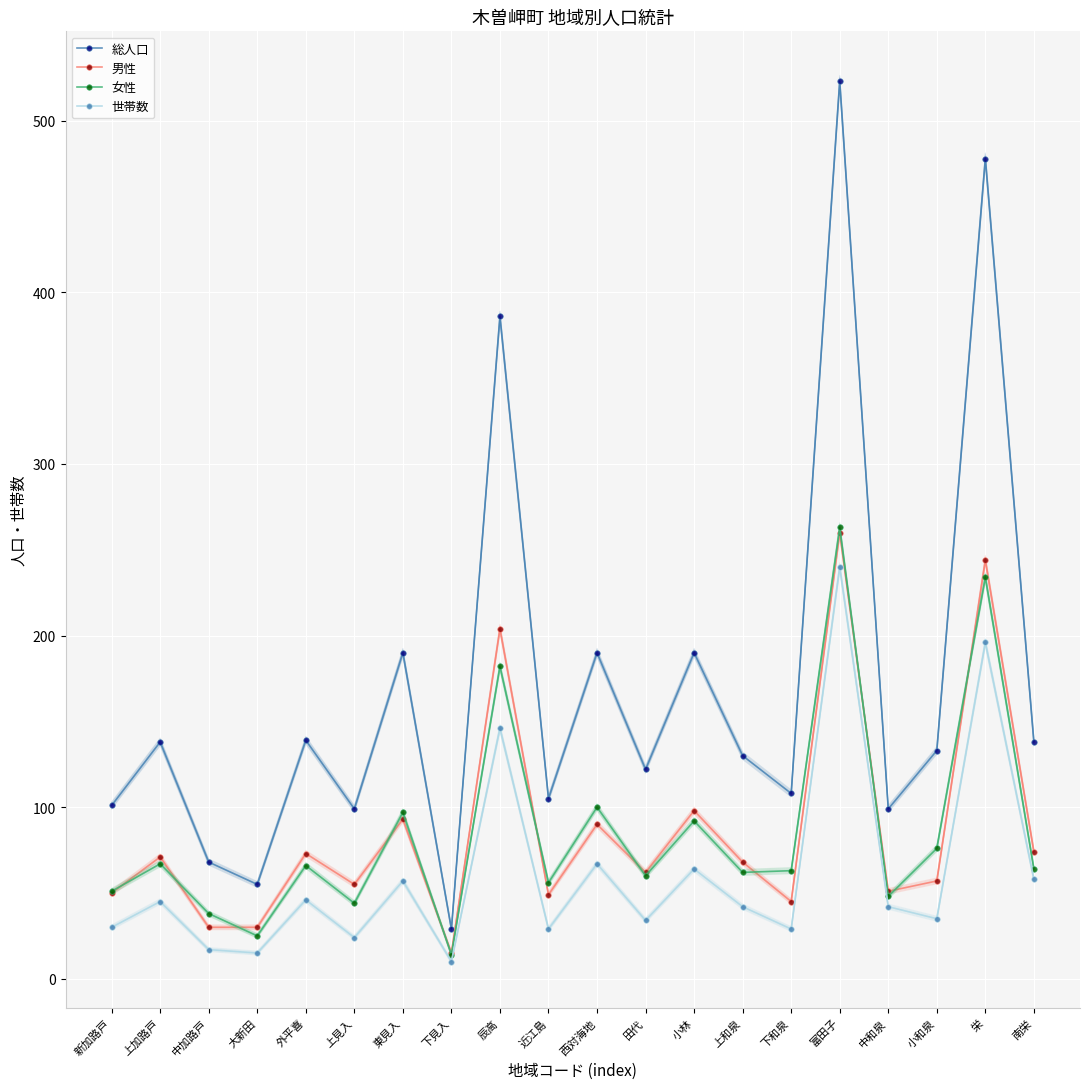

How many interior local valleys does the 総人口 series have?

7